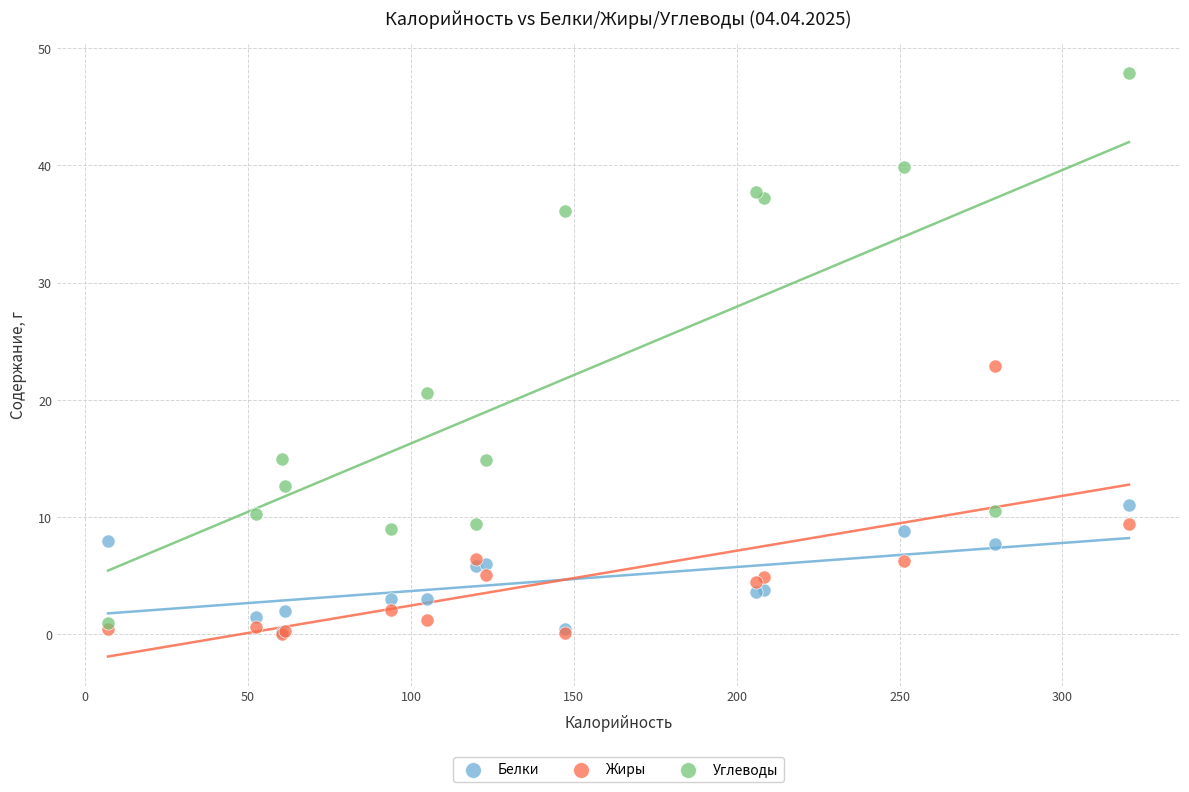

In the Углеводы series, what Y value is closest to 24?

20.6